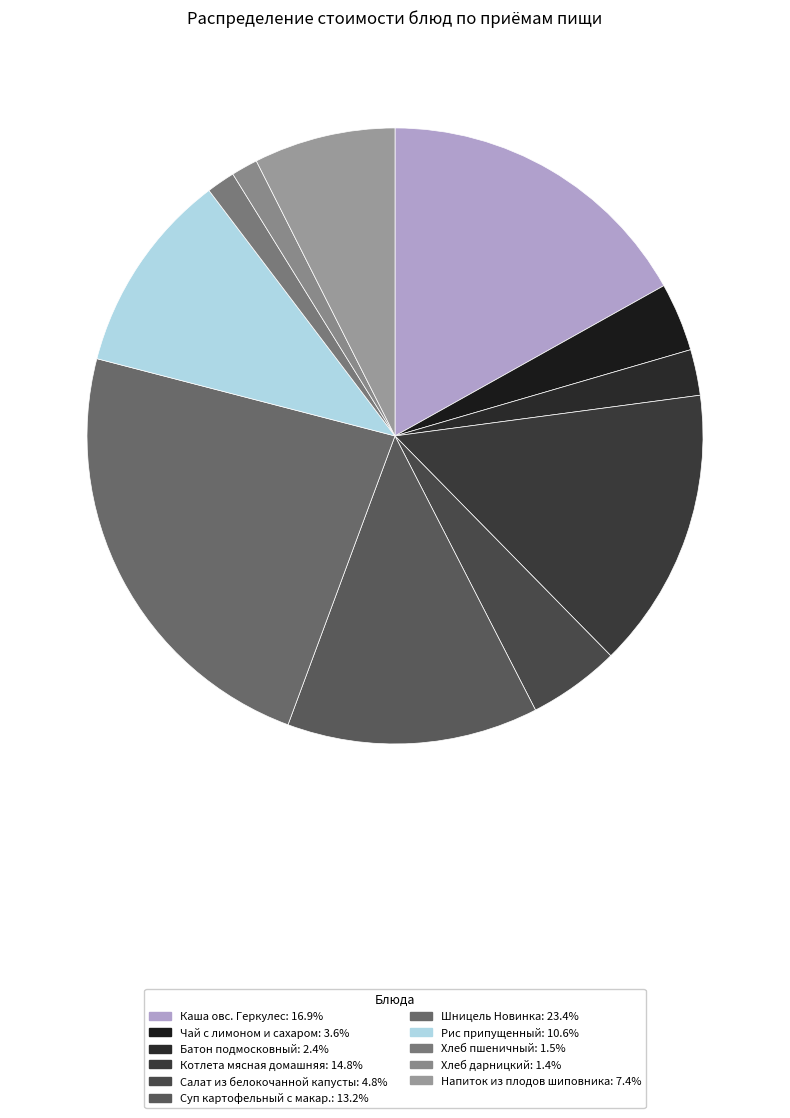

How many segments does this pie chart have?

11